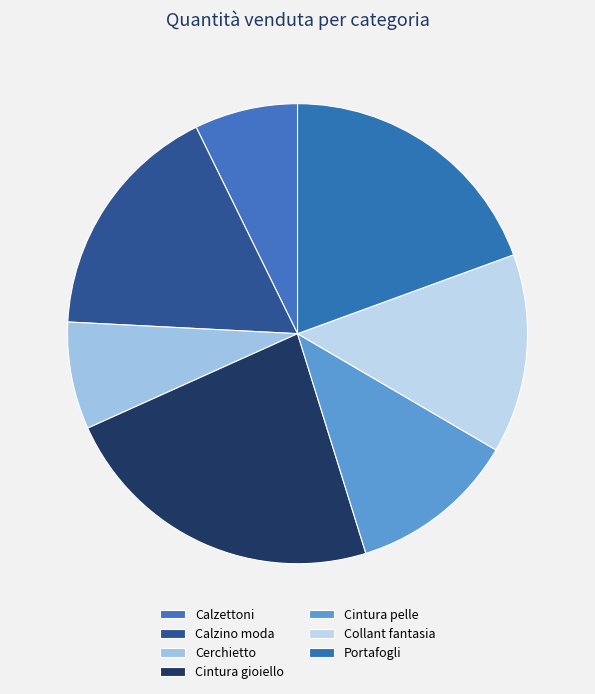

Count the number of slices in the pie.

7